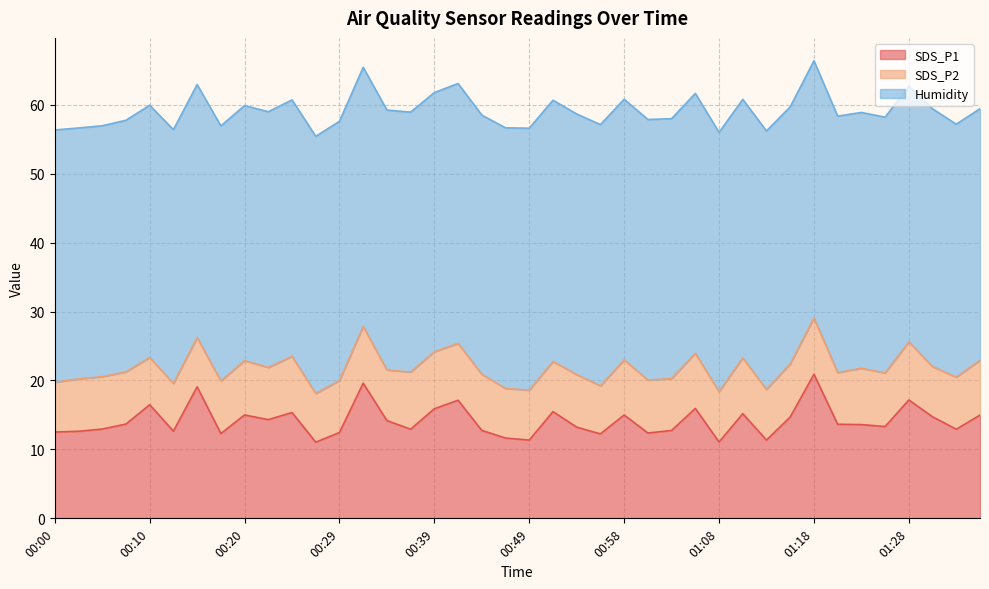

Reading left to right, what are all the values shown in this chart?

SDS_P1: 12.5	12.6	12.9	13.7	16.5	12.7	19.1	12.3	15.0	14.3	15.3	11.1	12.4	19.6	14.2	12.9	15.9	17.1	12.8	11.7	11.3	15.5	13.2	12.2	15.0	12.4	12.8	15.9	11.1	15.2	11.3	14.7	20.9	13.7	13.6	13.3	17.2	14.7	12.9	15.0
SDS_P2: 7.2	7.6	7.6	7.6	6.8	6.9	7.2	7.6	7.9	7.6	8.2	7.1	7.5	8.2	7.3	8.3	8.3	8.2	8.2	7.2	7.2	7.3	7.6	7.0	8.0	7.7	7.5	8.0	7.3	8.1	7.3	7.7	8.2	7.5	8.2	7.8	8.4	7.3	7.5	8.0
Humidity: 36.6	36.4	36.4	36.5	36.6	36.8	36.7	37.0	37.0	37.1	37.2	37.3	37.6	37.6	37.7	37.7	37.6	37.7	37.6	37.8	38.0	37.9	37.8	37.9	37.8	37.8	37.7	37.7	37.6	37.5	37.5	37.3	37.3	37.2	37.1	37.1	37.1	37.4	36.7	36.5